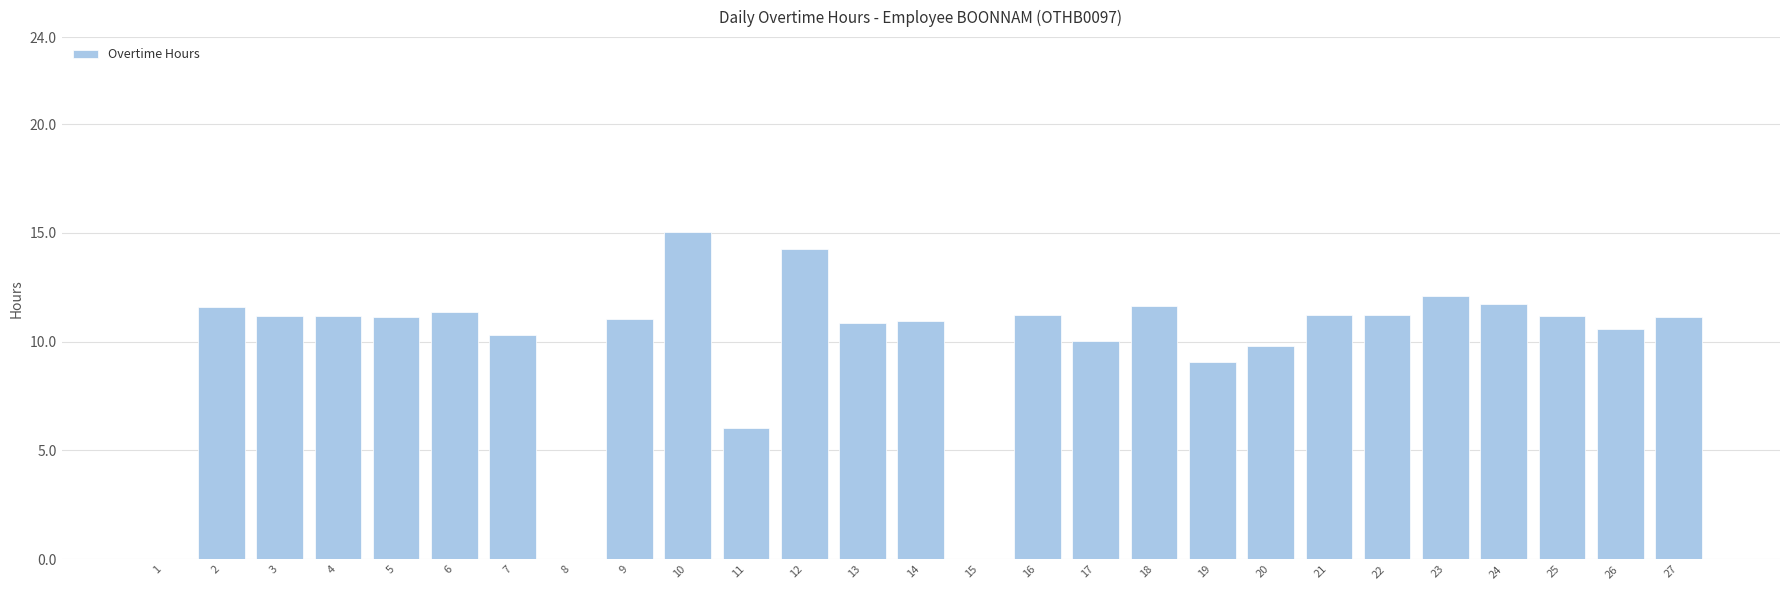

What is the ratio of the value at 23 to the value at 26?

1.1